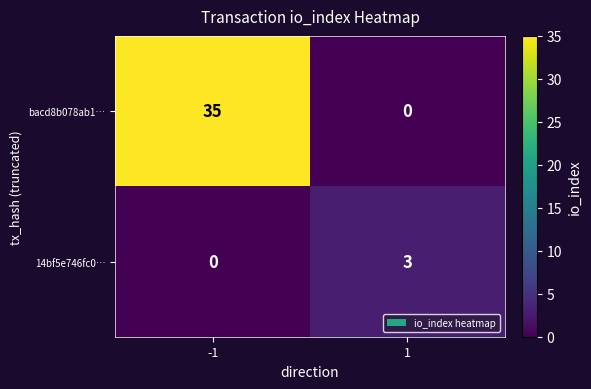

How many data points does each series have?

2